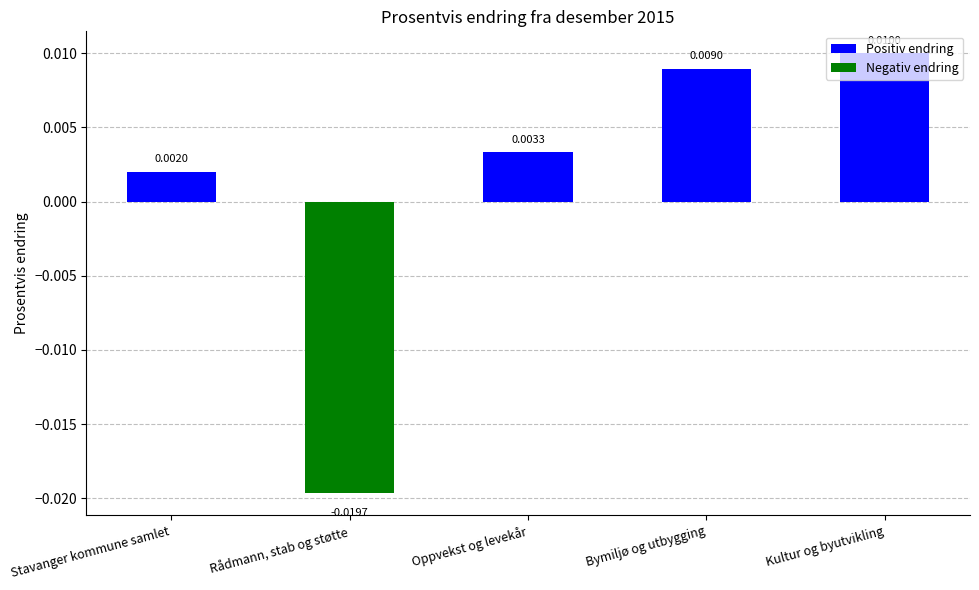

Rank the categories by value from highest to lowest.

Kultur og byutvikling, Bymiljø og utbygging, Oppvekst og levekår, Stavanger kommune samlet, Rådmann, stab og støtte